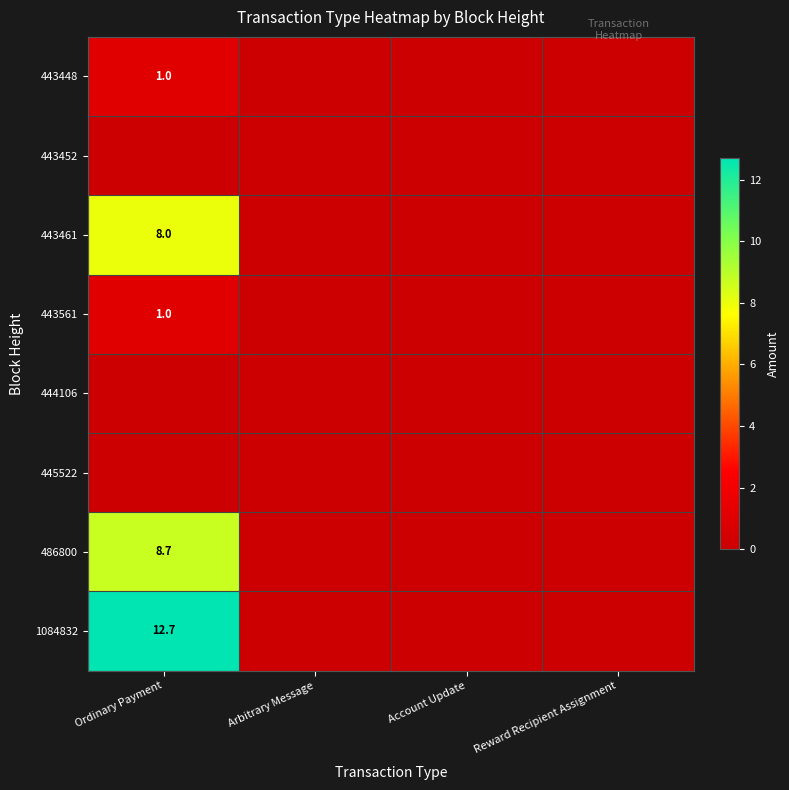

The value of 443448 at Ordinary Payment is 0.4. True or false?

False